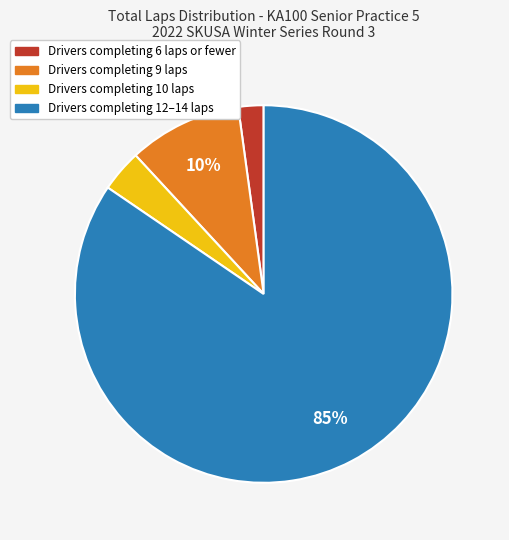

To the nearest percent, what is the average slice percentage?

25%